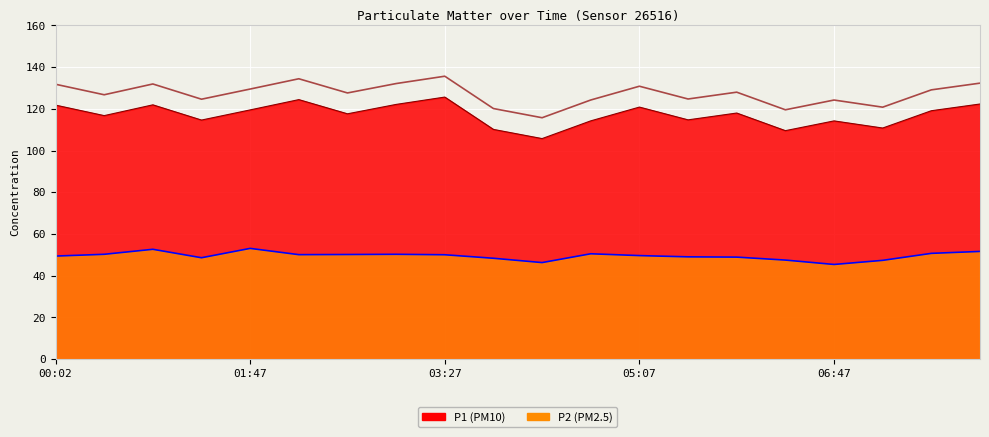

What is the difference between the second highest and minimum values in the P1 series?

18.7